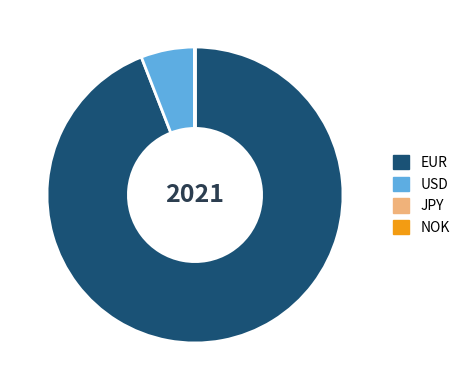

Which category has the biggest portion of the pie?

EUR